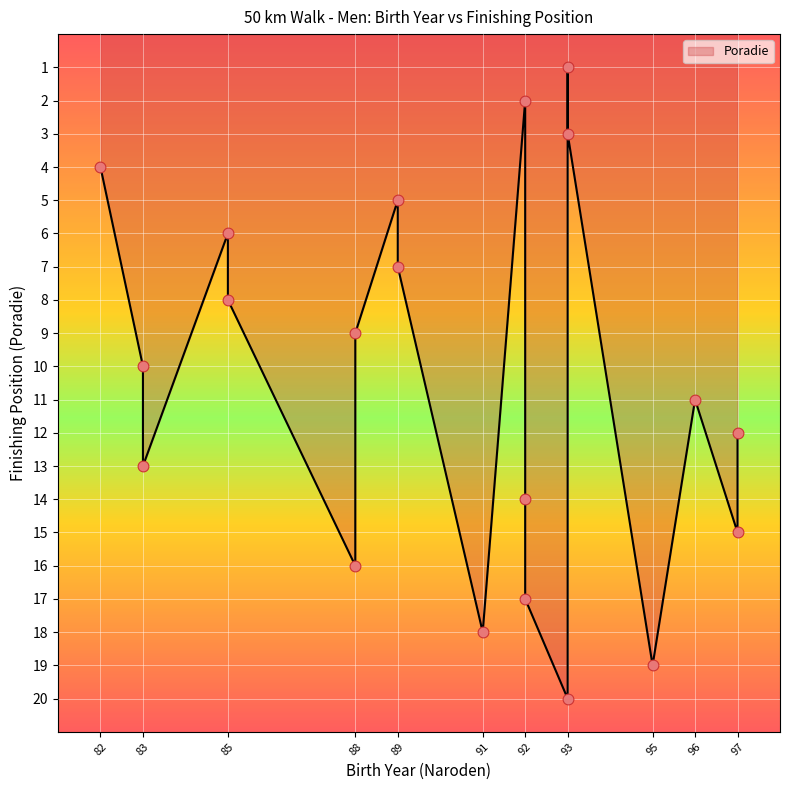

What is the change in value from 89 to 83?

+3